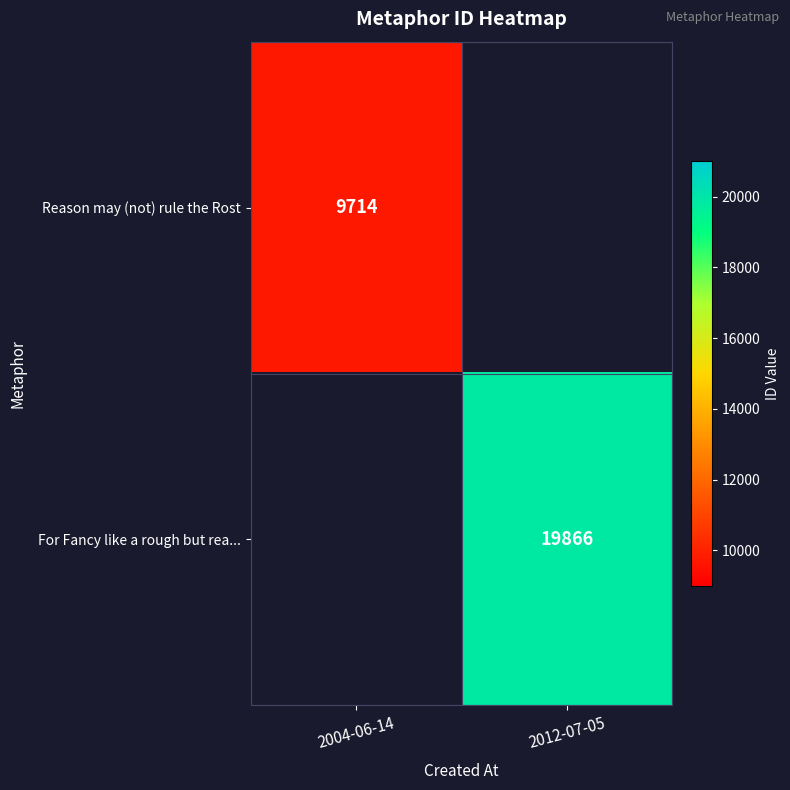

Is it true that Reason may (not) rule the Rost equals 9714 at 2004-06-14?

True